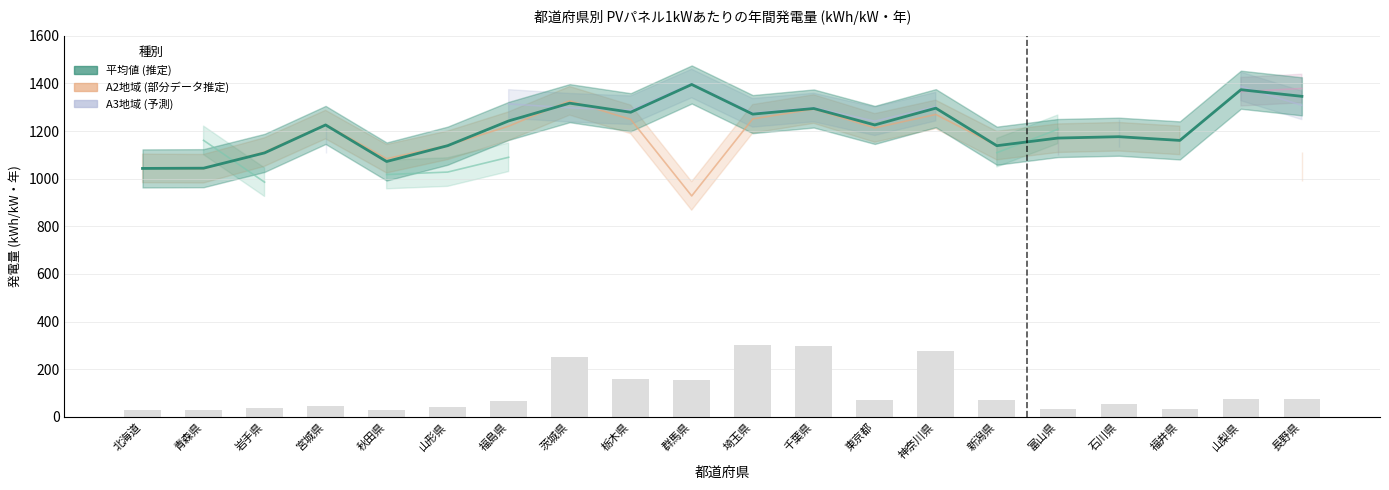

What is the approximate value at 山形県?

41.6